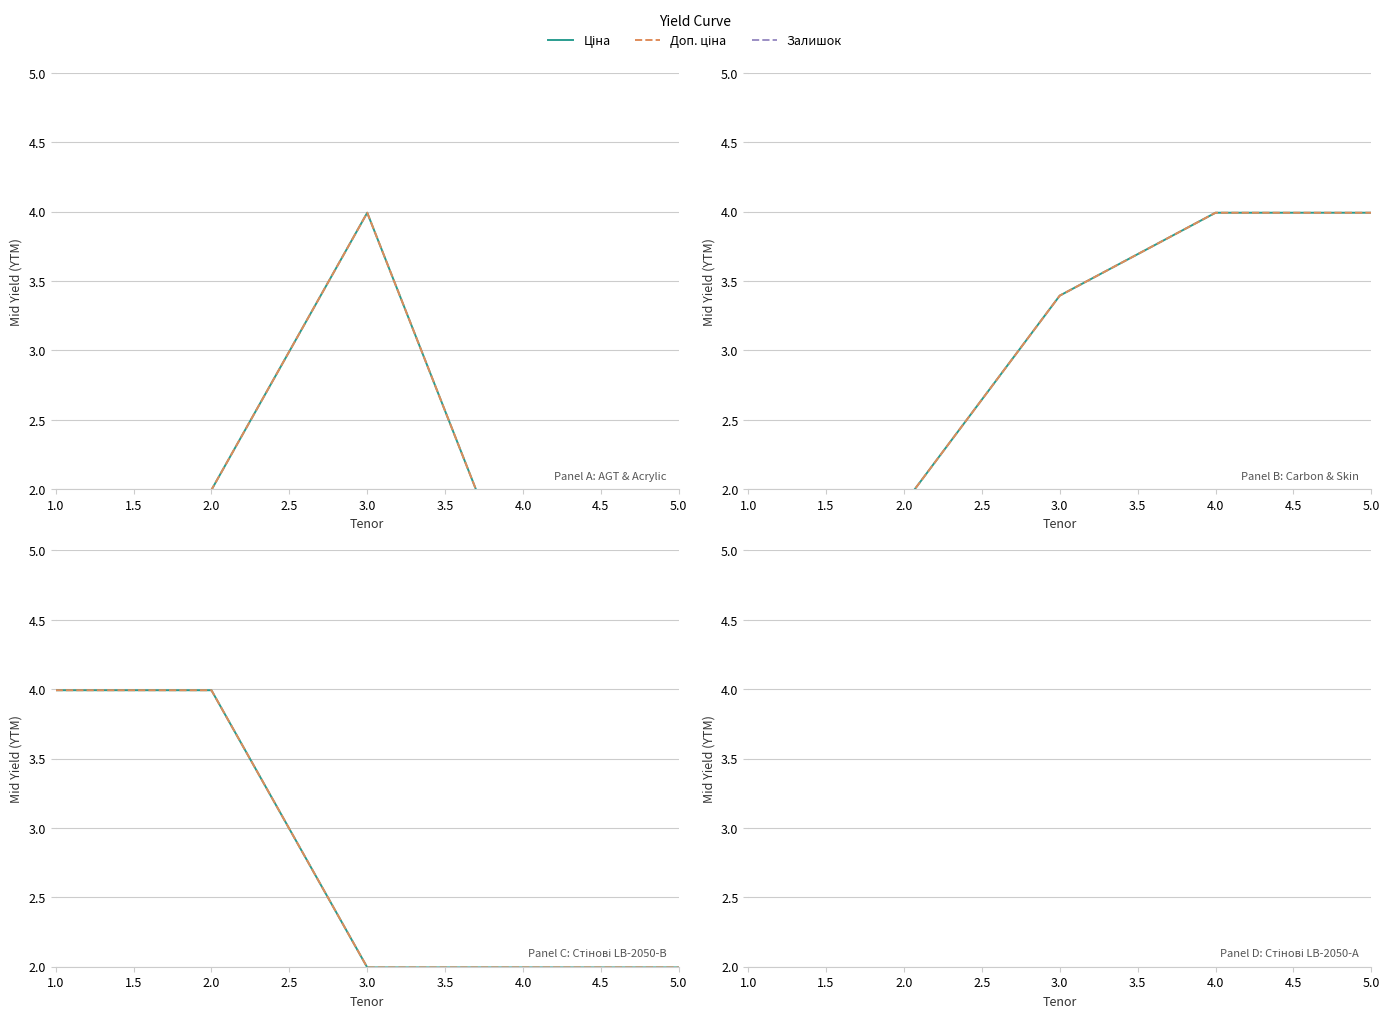

True or false: Доп. ціна has a value of 2.6 at 1.0.

False